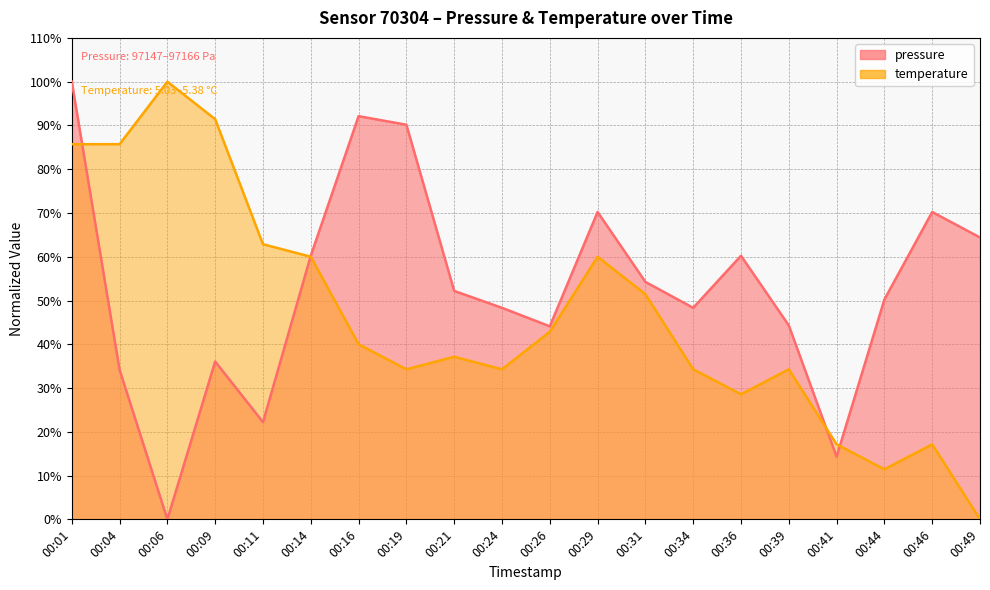

Reading left to right, what are all the values shown in this chart?

pressure: 00:01=100.0	00:04=34.2	00:06=0.0	00:09=36.1	00:11=22.2	00:14=60.2	00:16=92.1	00:19=90.2	00:21=52.2	00:24=48.3	00:26=44.1	00:29=70.2	00:31=54.3	00:34=48.3	00:36=60.2	00:39=44.3	00:41=14.3	00:44=50.2	00:46=70.2	00:49=64.4
temperature: 00:01=85.7	00:04=85.7	00:06=100.0	00:09=91.4	00:11=62.9	00:14=60.0	00:16=40.0	00:19=34.3	00:21=37.1	00:24=34.3	00:26=42.9	00:29=60.0	00:31=51.4	00:34=34.3	00:36=28.6	00:39=34.3	00:41=17.1	00:44=11.4	00:46=17.1	00:49=0.0